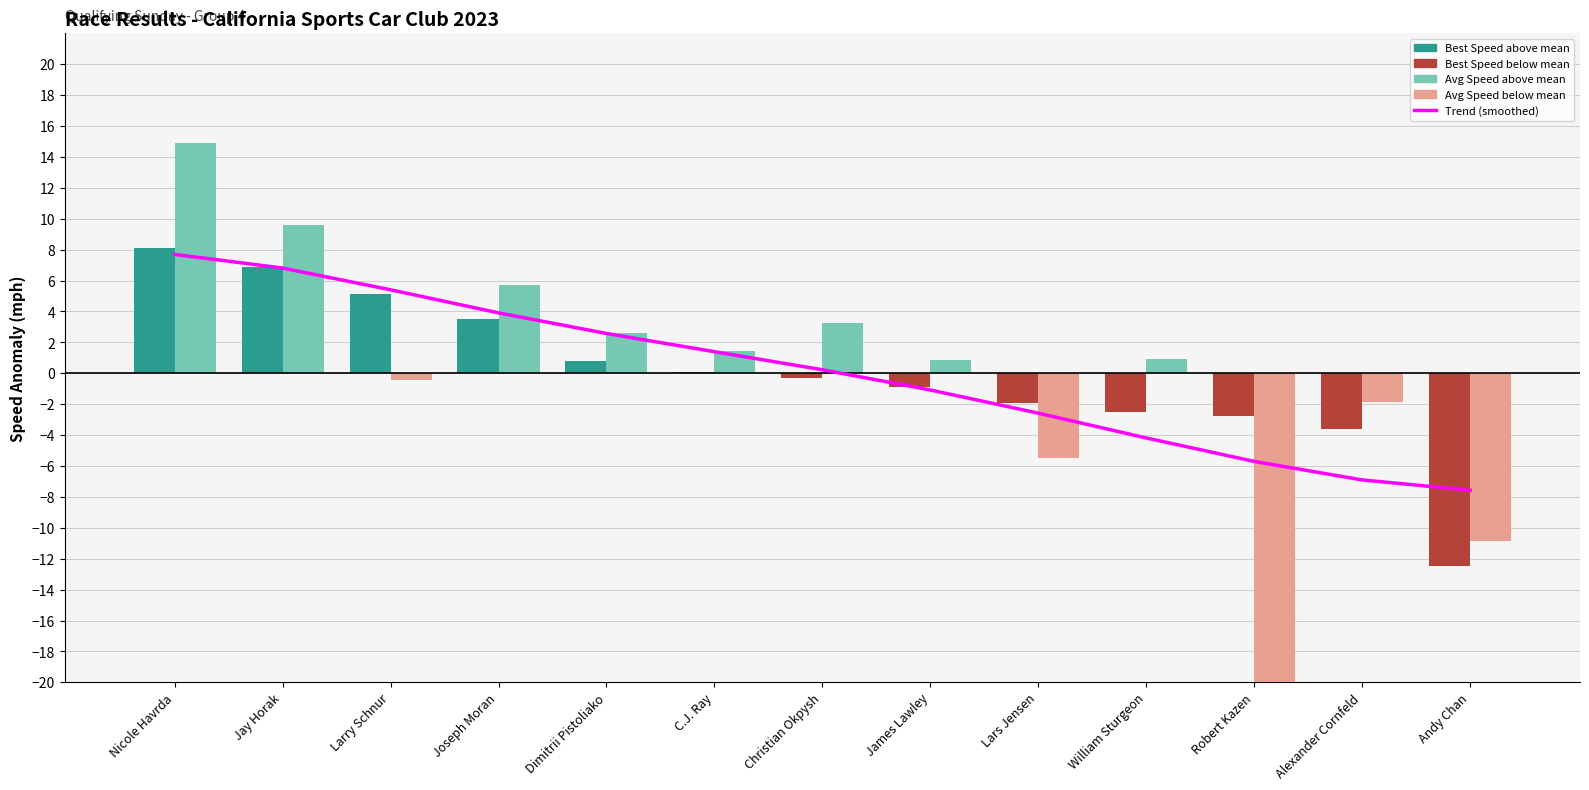

Is it true that Best Speed (anomaly) equals -0.9 at William Sturgeon?

False